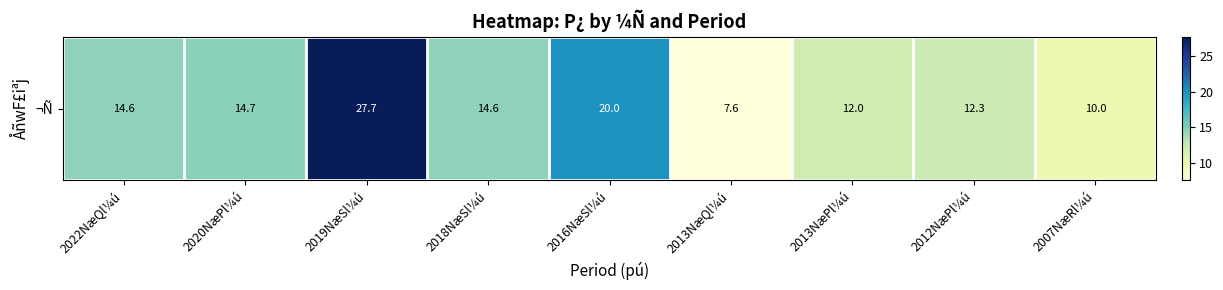

The value at 2022NæQl¼ú is 14.6. True or false?

True